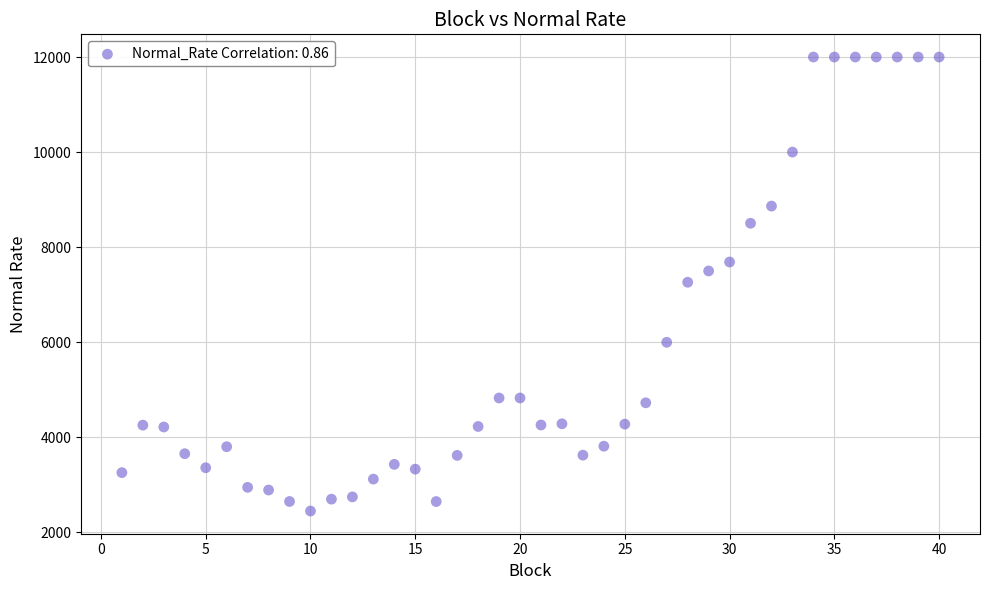

What is the range of Y values (max minus min)?

9549.1